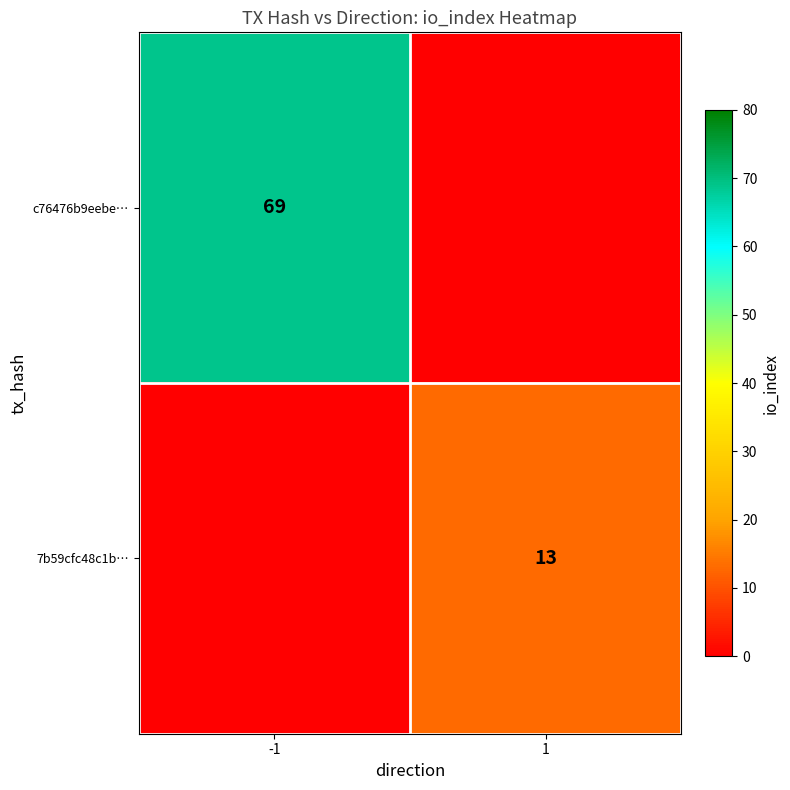

True or false: 7b59cfc48c1b… has a value of 18 at 1.

False